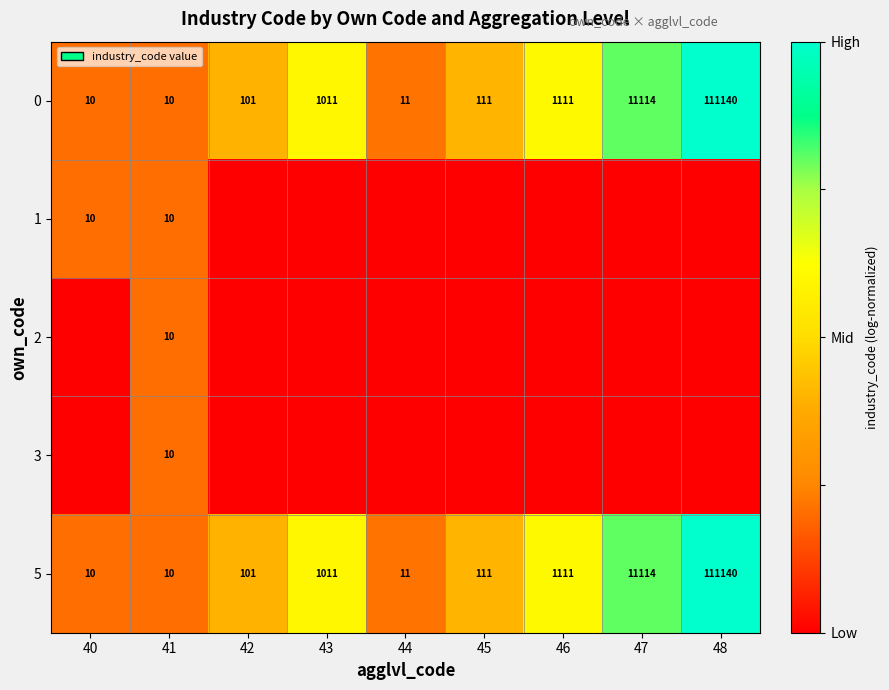

At how many categories does at least one series exceed 0?

9